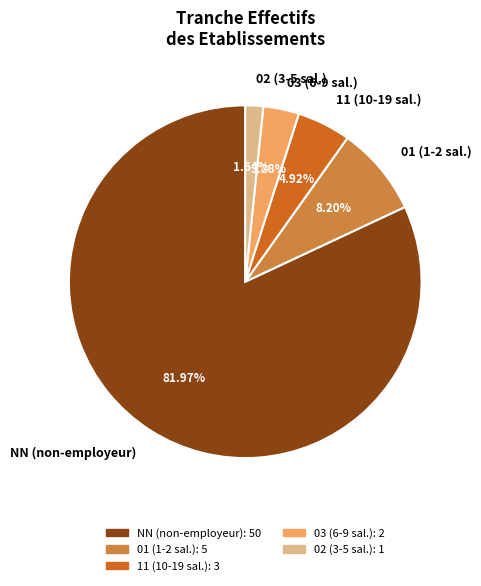

Which slice represents more than half of the pie?

NN (non-employeur)